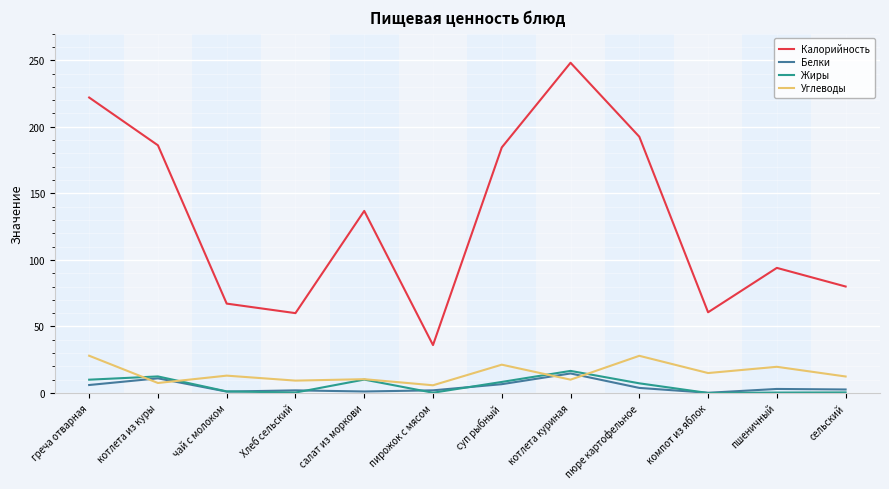

What is the spread (max minus min) of values at чай с молоком?

66.1